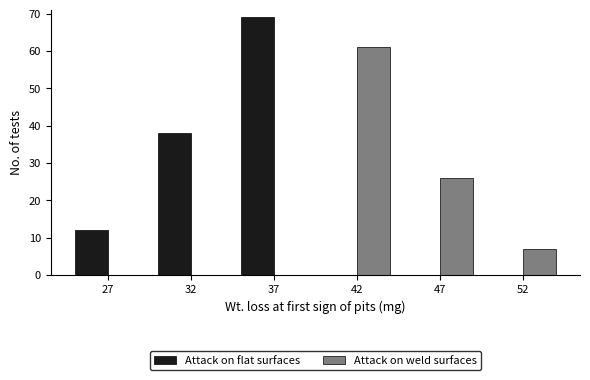

Reading left to right, transcribe all the data shown in this chart.

Attack on flat surfaces: 27=12	32=38	37=69	42=0	47=0	52=0
Attack on weld surfaces: 27=0	32=0	37=0	42=61	47=26	52=7